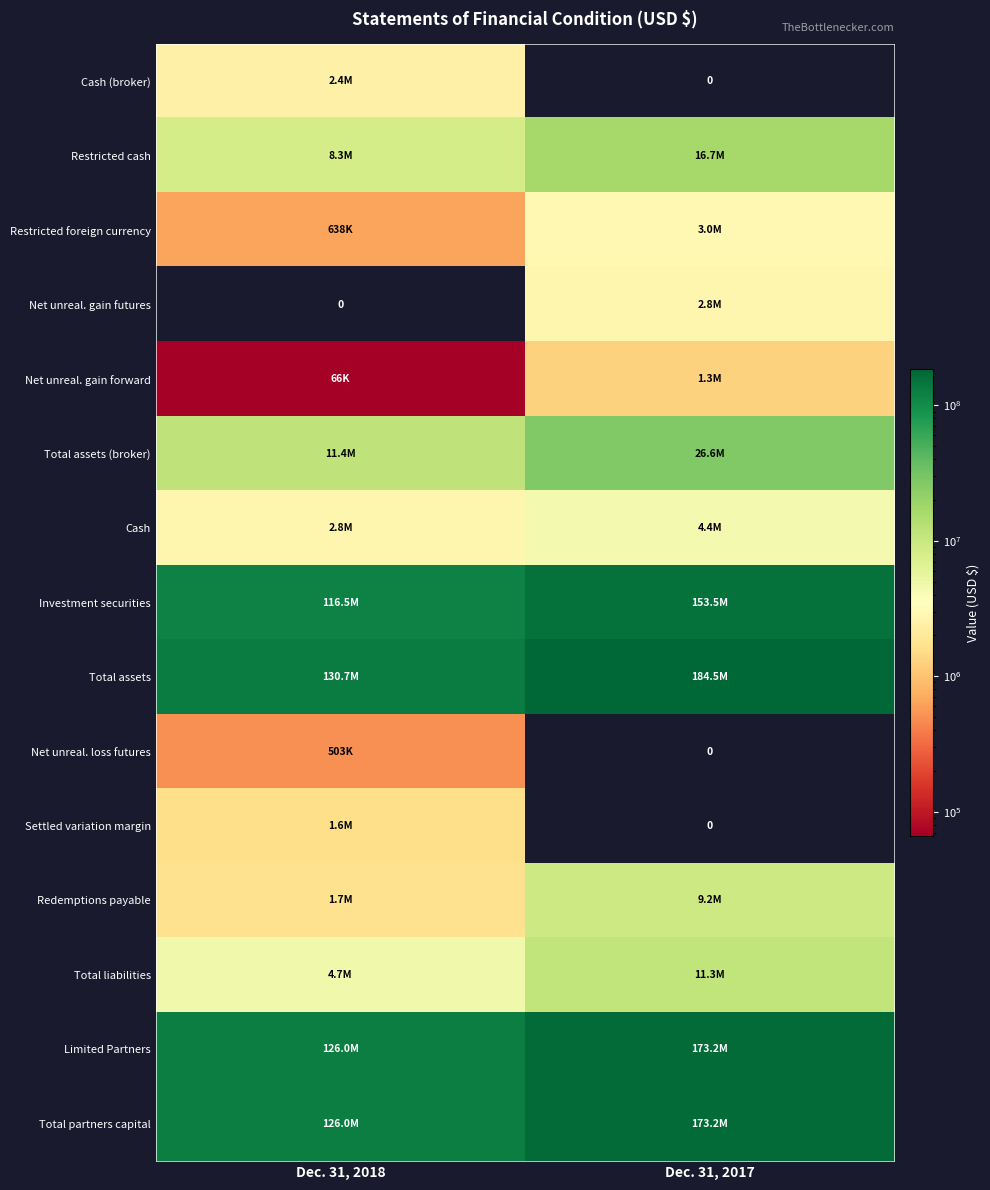

Between Dec. 31, 2017 and Dec. 31, 2018, which is larger?

Dec. 31, 2018